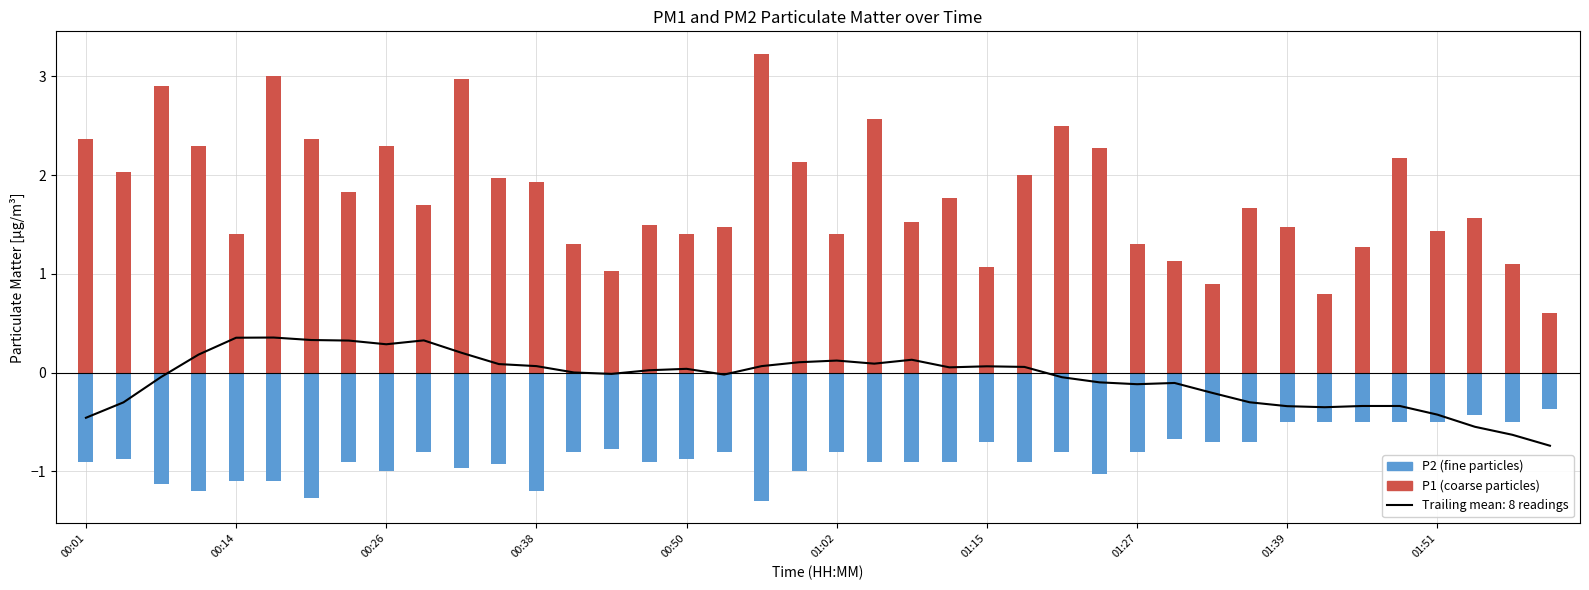

How many values in the P1 series are below 1?

3